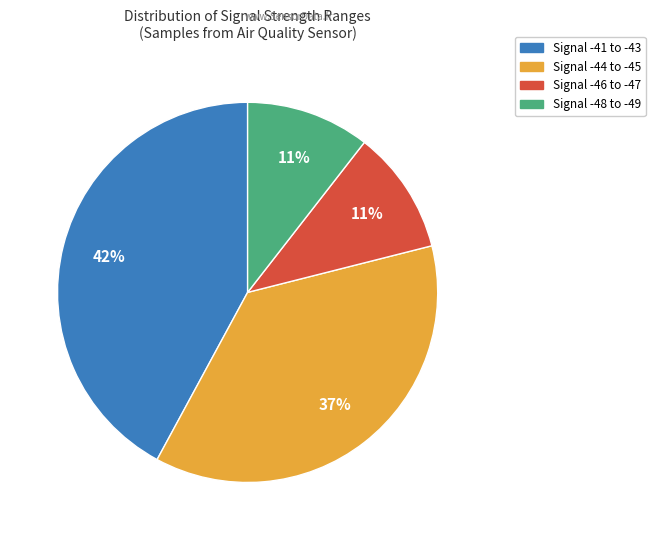

To the nearest percent, what is the average slice percentage?

25%